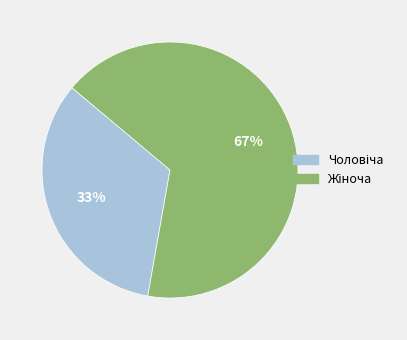

Is there a majority slice in this chart?

Yes